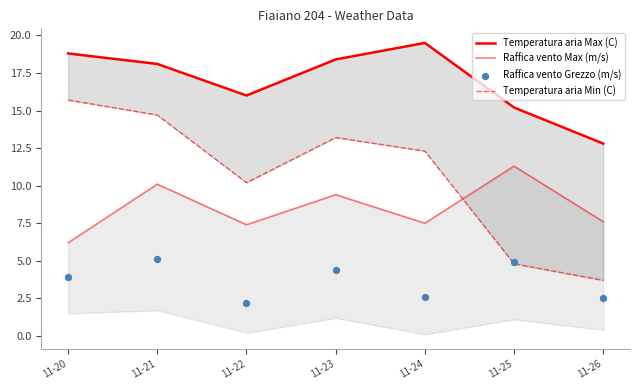

Which series contains the highest Y value?

Temperatura aria Max (C)